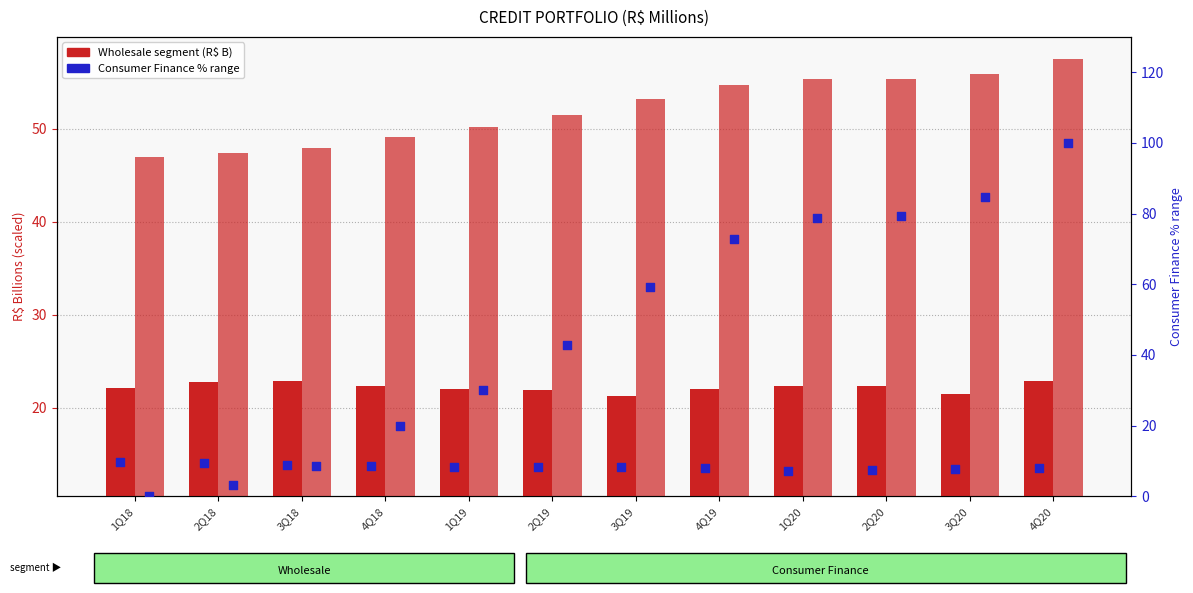

Is the value of Loans (scaled) at 2Q18 greater than the value of Consumer Finance segment (R$ B) at 4Q20?

No